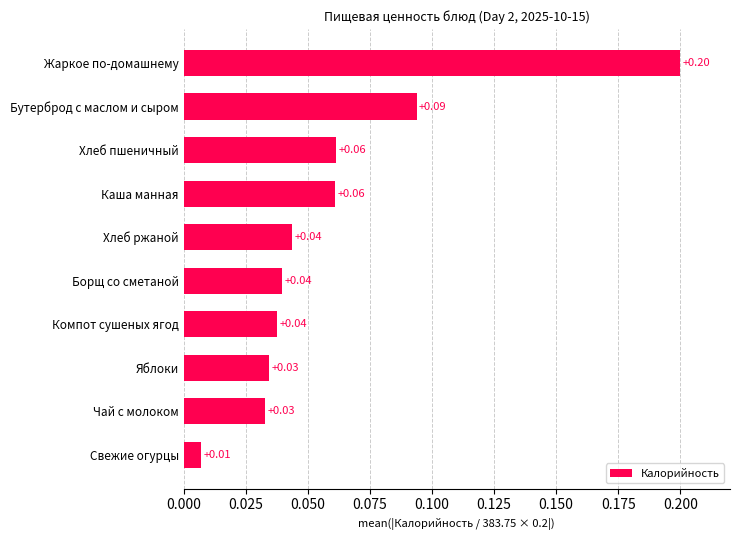

Where is the data nearest to the value 0?

Свежие огурцы